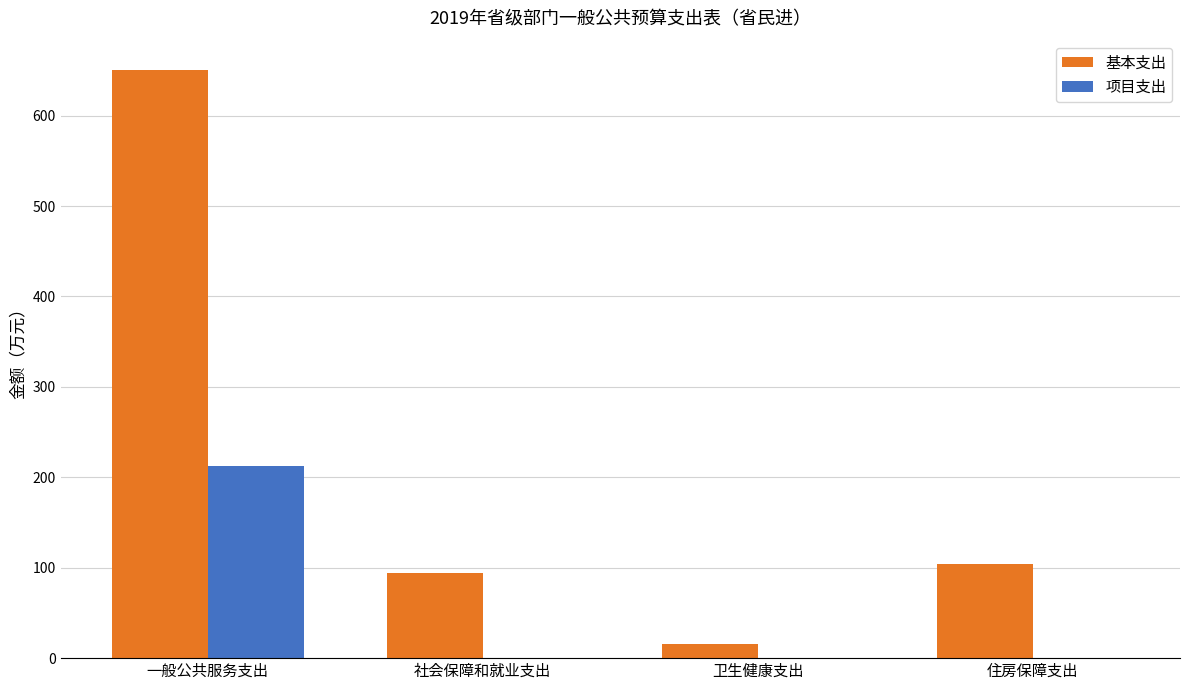

At which category is the sum across all series the highest?

一般公共服务支出